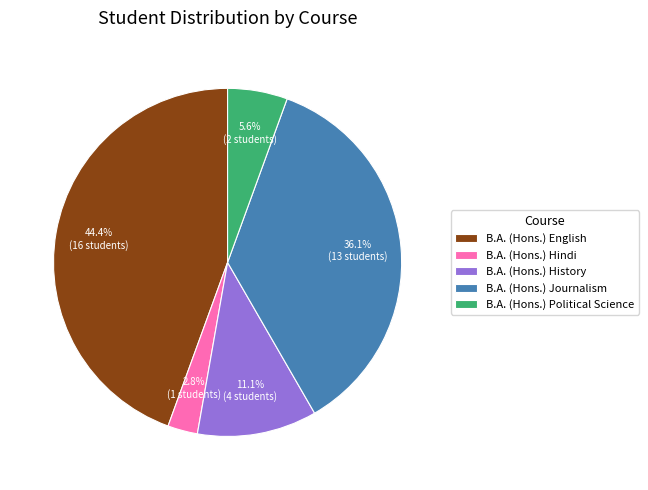

Approximately how many times larger is the value at B.A. (Hons.) Political Science compared to B.A. (Hons.) Journalism?

0.2